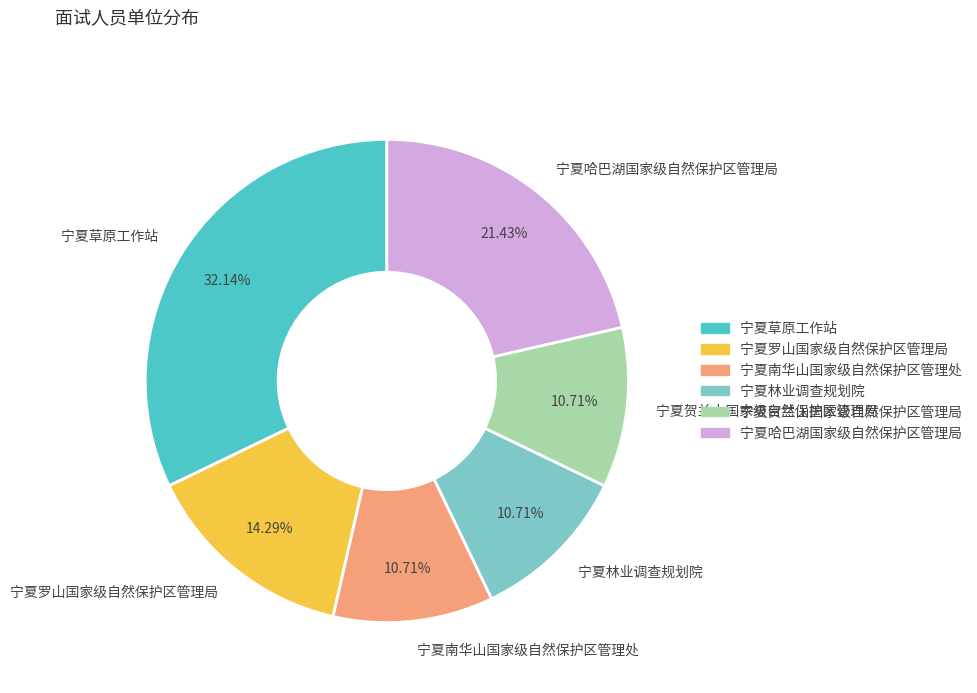

Does 宁夏哈巴湖国家级自然保护区管理局 account for over 50% of the chart?

No